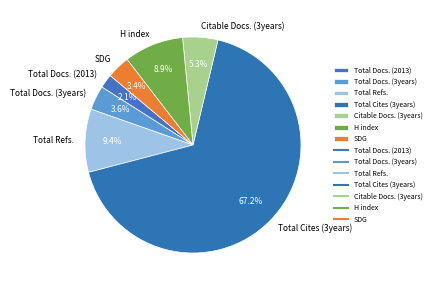

What percentage do Citable Docs. (3years) and Total Refs. together represent?

14.7%